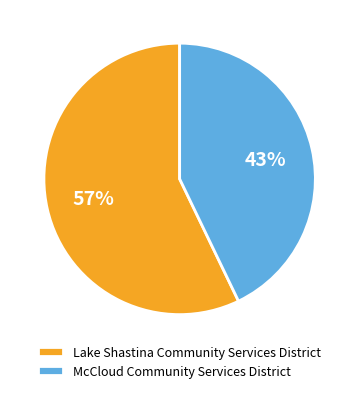

To the nearest percent, what percentage of the pie is McCloud Community Services District?

43%